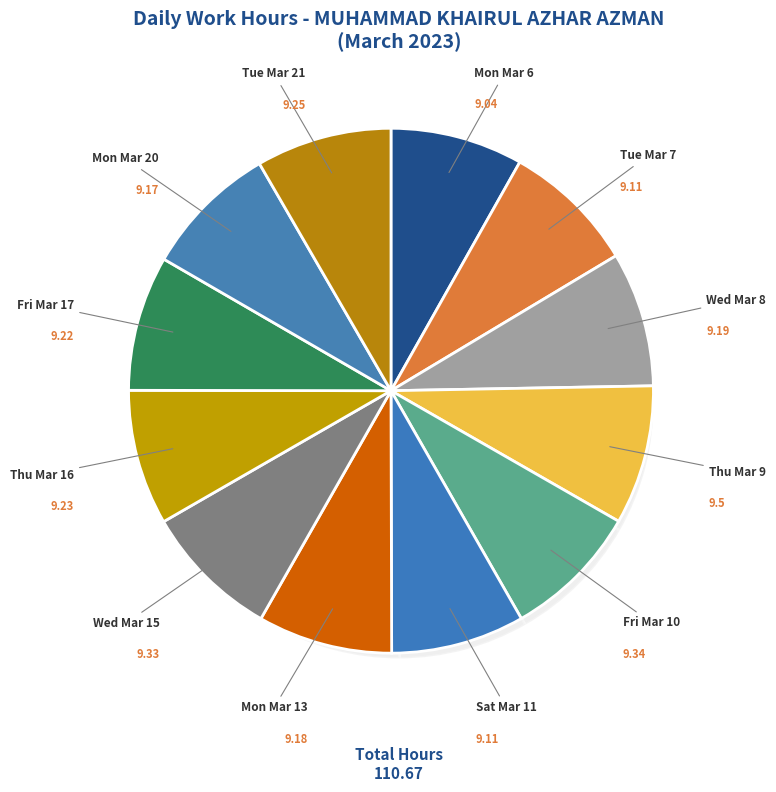

To the nearest percent, what is the average slice percentage?

8%